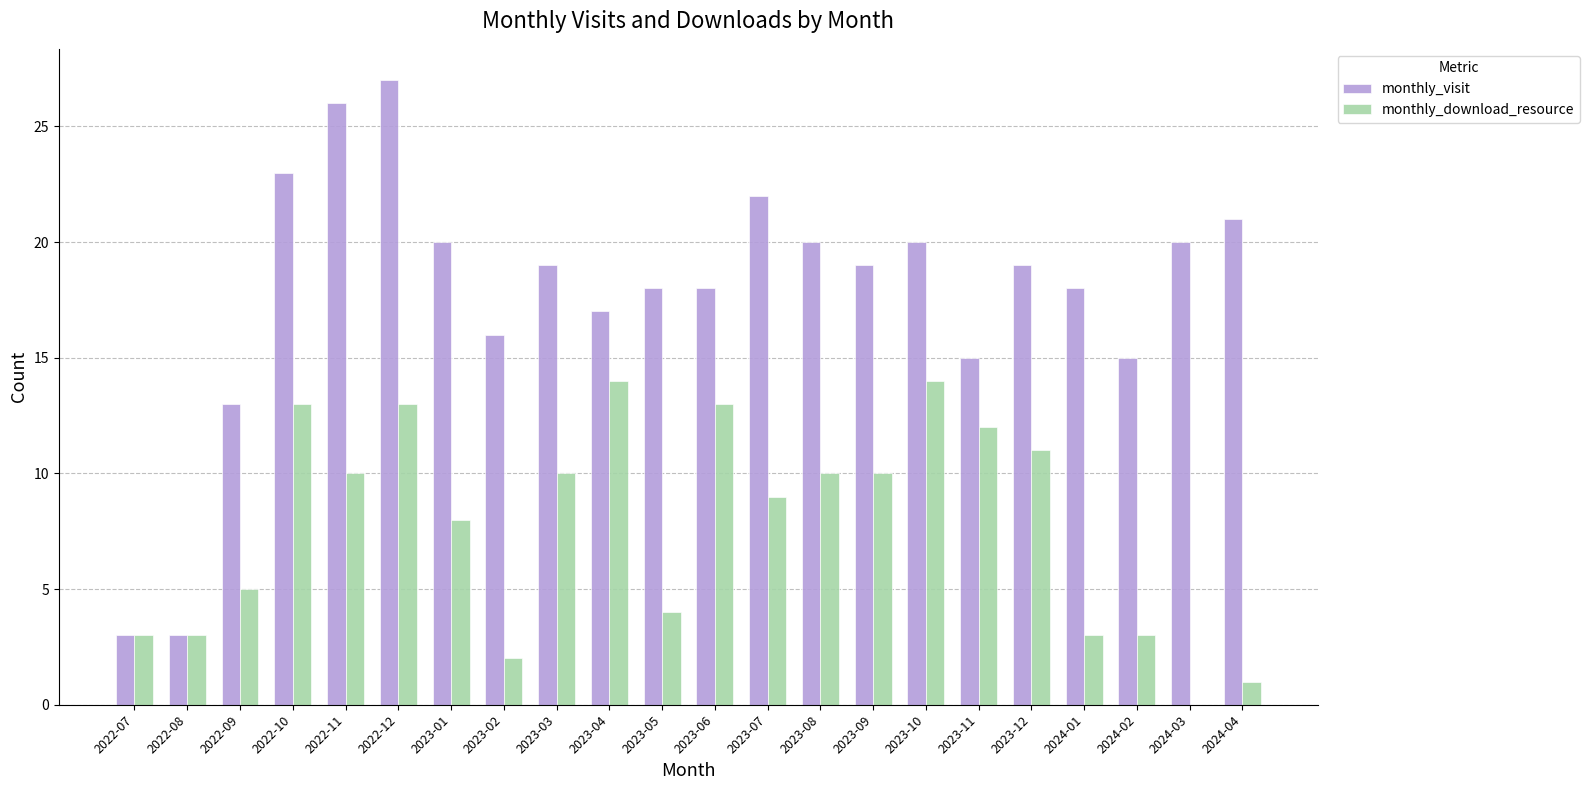

The monthly_visit series shows 19 at 2023-03. True or false?

True